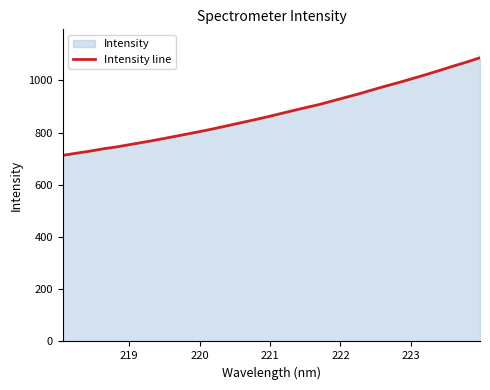

Reading left to right, transcribe all the data shown in this chart.

713.1	721.3	729.1	738.1	745.5	754.5	763.6	772.7	782.5	792.6	802.5	812.9	824.1	835.5	846.8	858.4	870.8	883.4	895.6	907.3	921.2	935.1	948.9	964.0	978.7	992.8	1007.6	1022.8	1038.6	1054.9	1070.4	1087.2